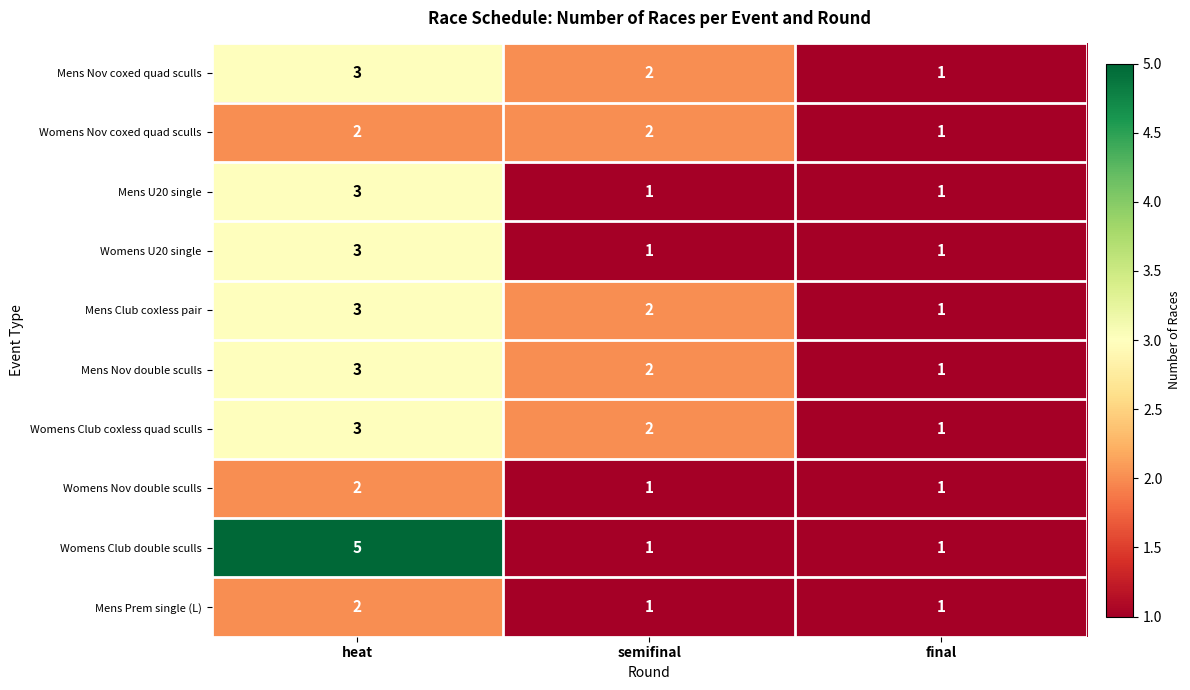

At which category does the chart reach its peak across all series?

heat